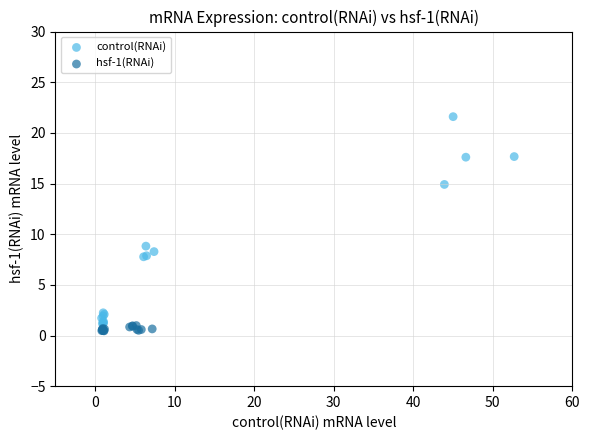

Which series contains the highest Y value?

control(RNAi)